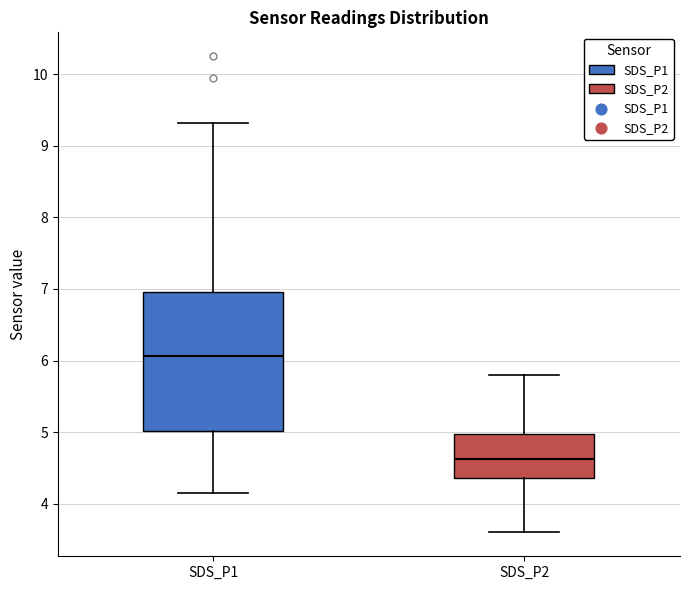

Where is the upper edge of the box for SDS_P1 on the y-axis? The values are not printed on the chart, so give them approximately, as read against the axis.

7.0